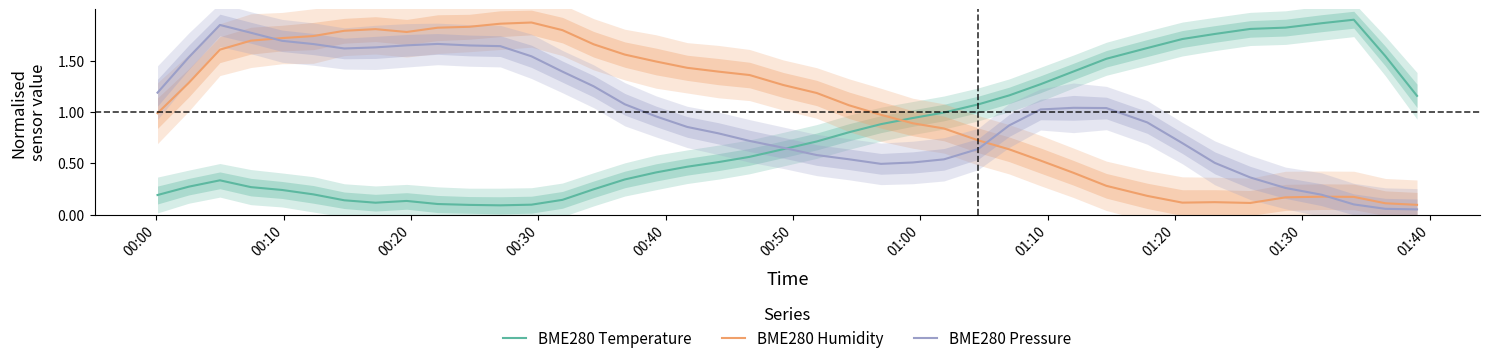

How many series are shown in this chart?

3